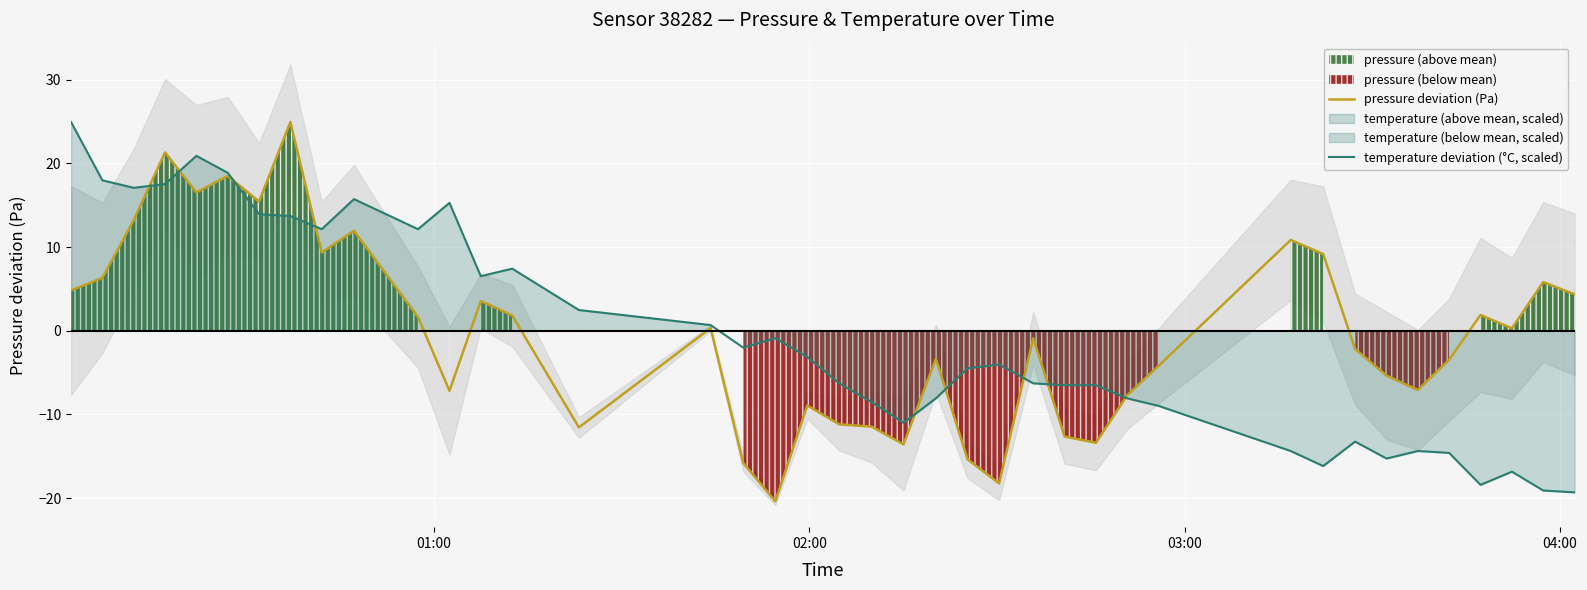

Reading right to left, transcribe all the data shown in this chart.

pressure deviation (Pa): 4.4	5.8	0.3	1.9	-3.5	-7.1	-5.4	-2.2	9.2	10.9	-4.2	-7.7	-13.4	-12.6	-0.9	-18.2	-15.4	-3.3	-13.6	-11.5	-11.2	-8.9	-20.4	-15.8	0.3	-11.6	1.8	3.6	-7.2	1.6	11.9	9.4	24.9	15.4	18.5	16.5	21.3	13.2	6.3	4.8
temperature deviation (°C, scaled): -19.3	-19.1	-16.9	-18.4	-14.6	-14.4	-15.3	-13.3	-16.2	-14.4	-9.0	-8.1	-6.5	-6.5	-6.3	-4.0	-4.5	-8.1	-11.0	-8.5	-6.3	-3.1	-0.9	-2.0	0.7	2.5	7.4	6.5	15.3	12.1	15.7	12.1	13.7	13.9	18.9	20.9	17.5	17.1	18.0	24.9